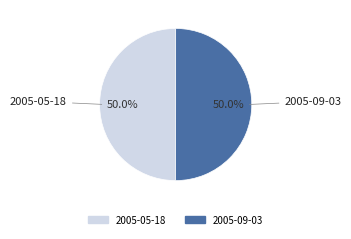

What percentage do 2005-09-03 and 2005-05-18 together represent?

100.0%